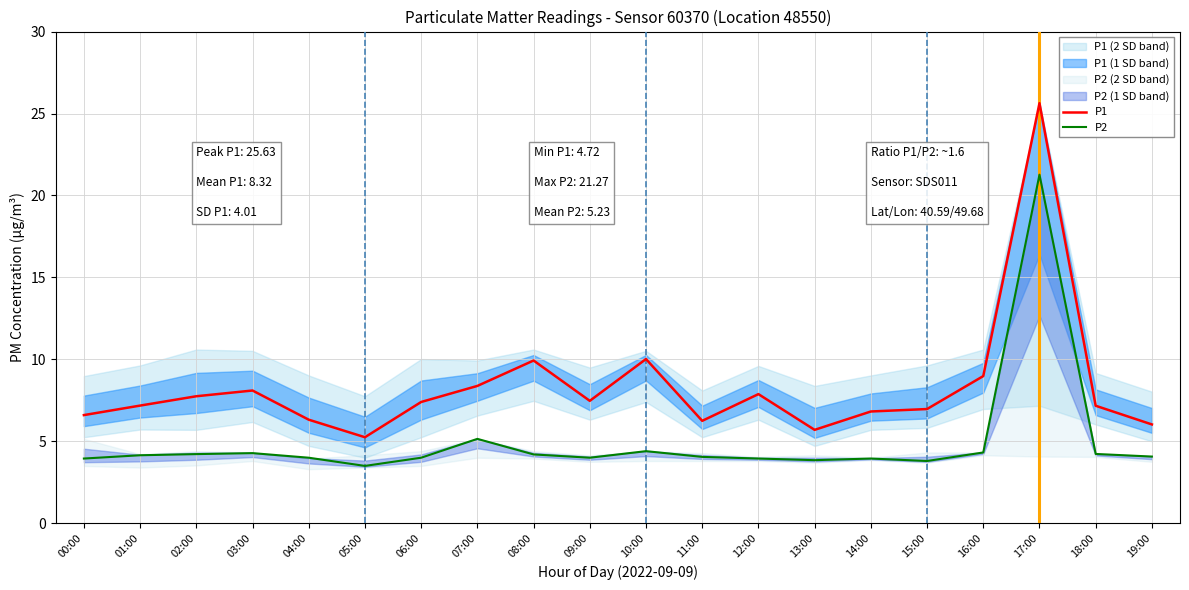

Which category has the lowest value across all series?

05:00